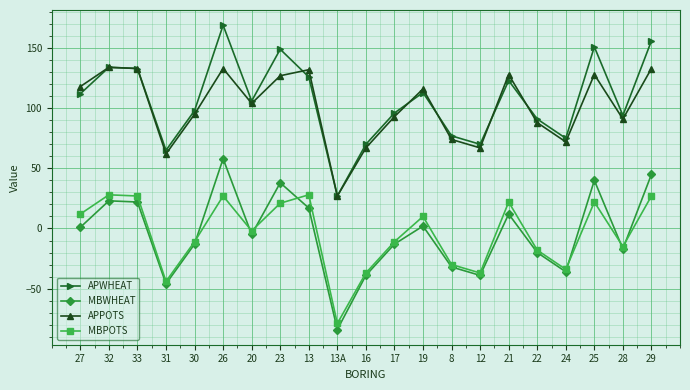

True or false: MBPOTS has more than 1 interior local peaks.

True